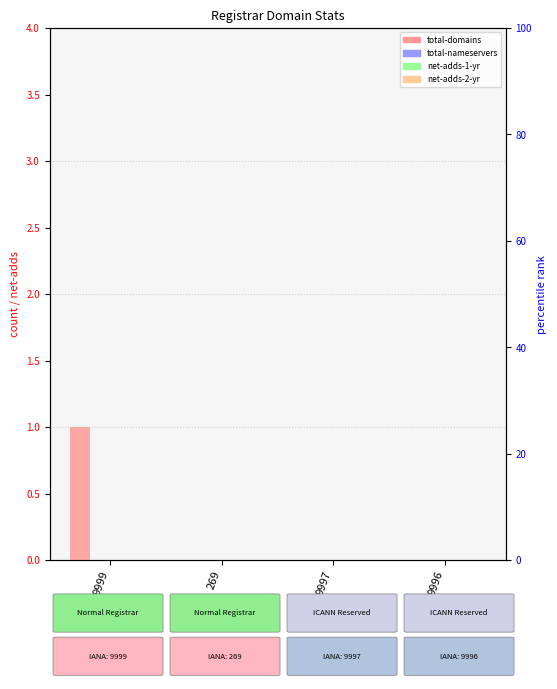

Which has a higher value, 9997 or 9996?

9997